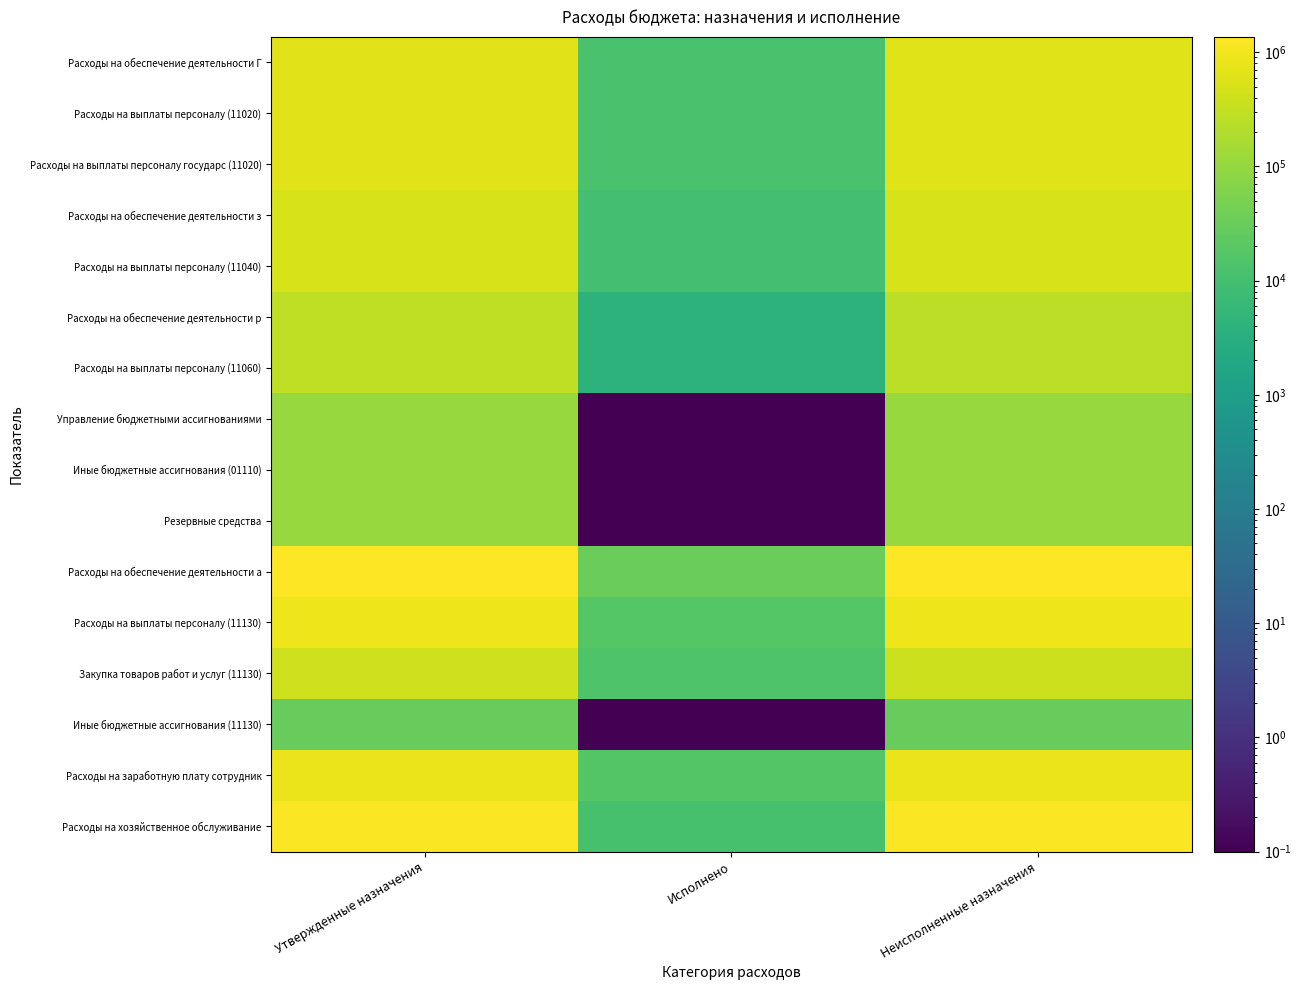

Rank the series at Исполнено from lowest to highest value.

Управление бюджетными ассигнованиями, Иные бюджетные ассигнования (01110), Резервные средства, Иные бюджетные ассигнования (11130), Расходы на обеспечение деятельности р, Расходы на выплаты персоналу (11060), Расходы на обеспечение деятельности з, Расходы на выплаты персоналу (11040), Расходы на хозяйственное обслуживание, Расходы на обеспечение деятельности Г, Расходы на выплаты персоналу (11020), Расходы на выплаты персоналу государс (11020), Закупка товаров работ и услуг (11130), Расходы на заработную плату сотрудник, Расходы на выплаты персоналу (11130), Расходы на обеспечение деятельности а